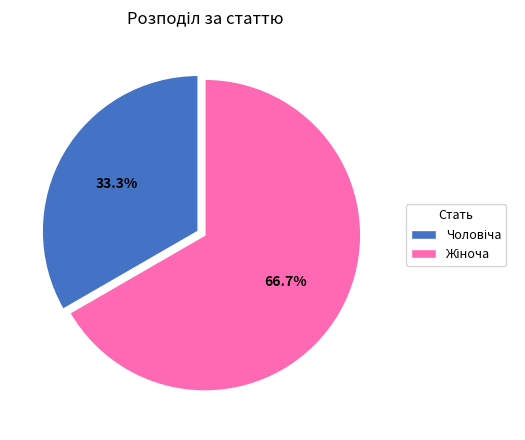

How many segments does this pie chart have?

2